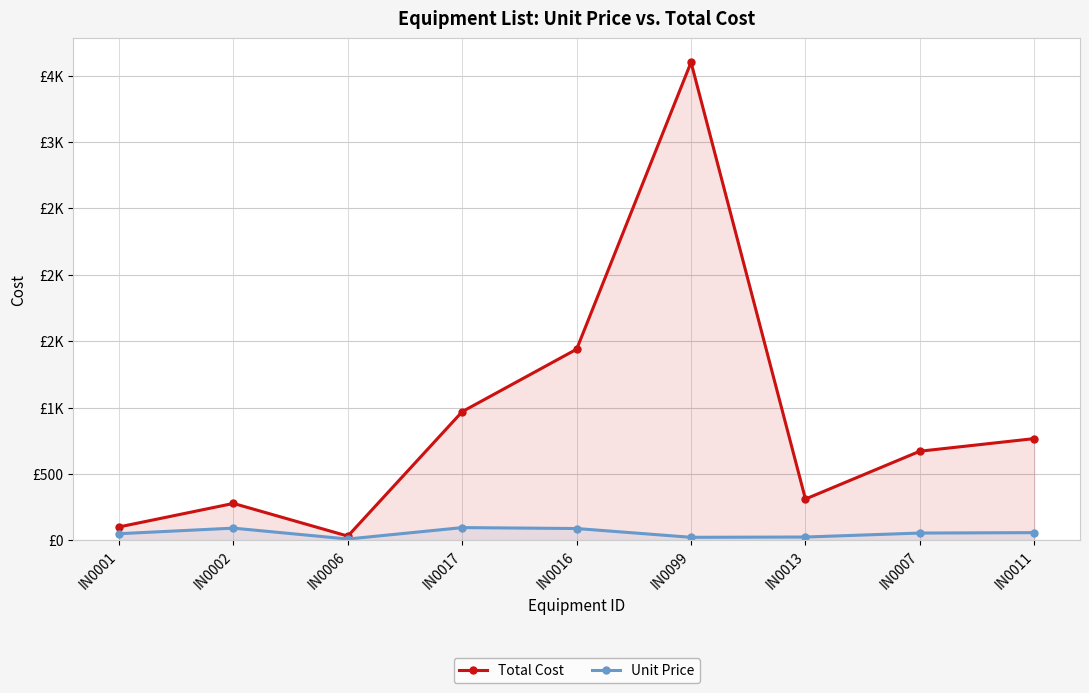

At which category does the chart reach its peak across all series?

IN0099